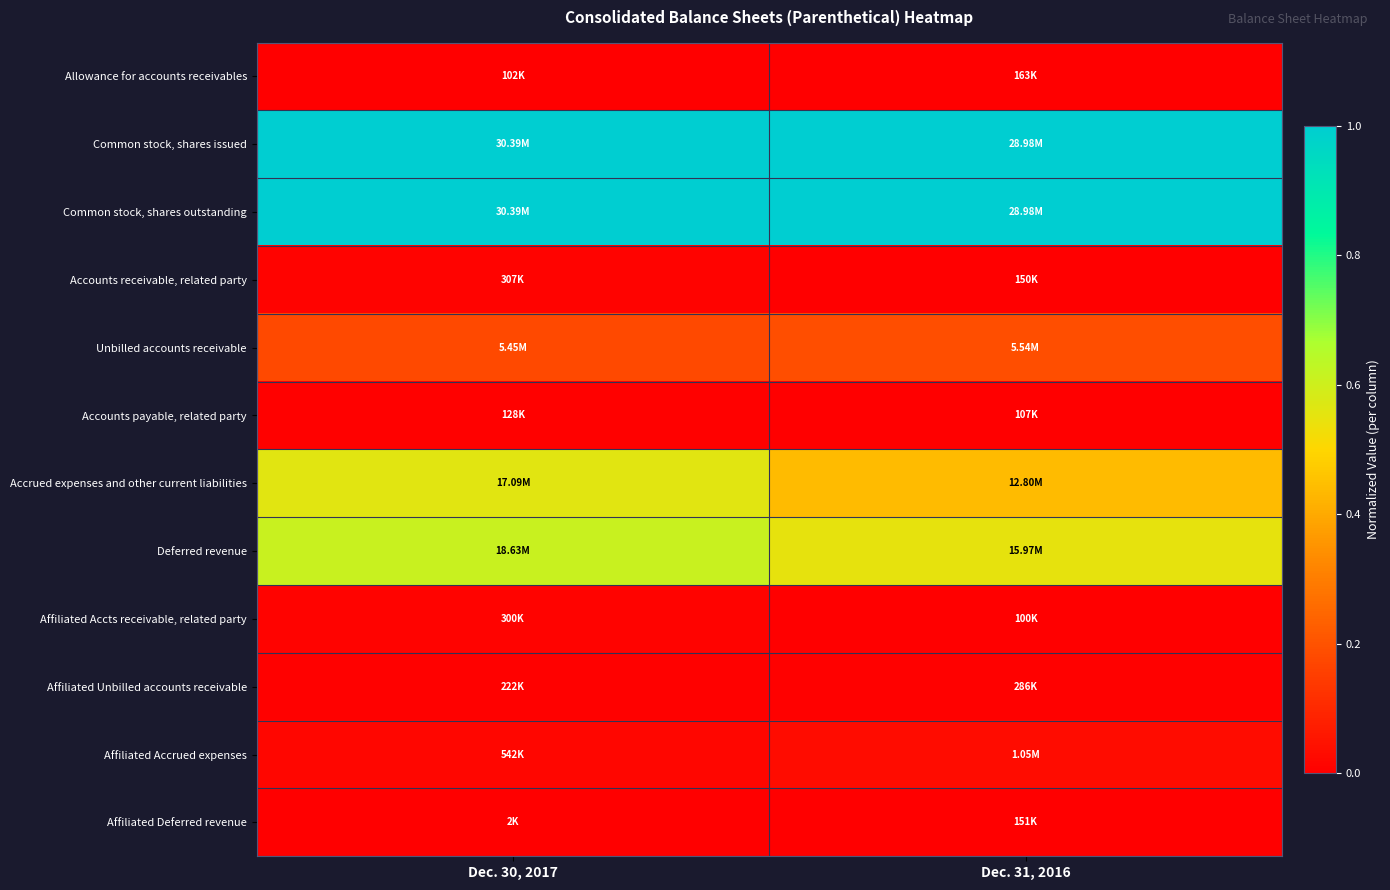

Between Dec. 31, 2016 and Dec. 30, 2017, which is larger?

Dec. 30, 2017